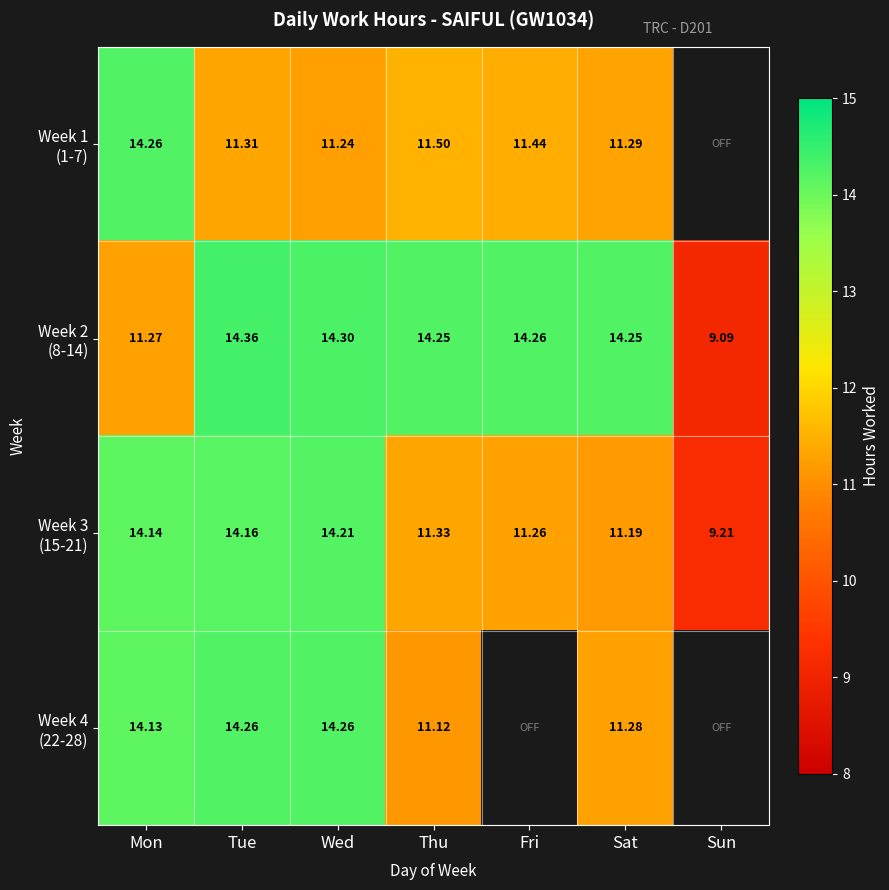

What is the sum of the Week 4 (22-28) values at Thu and Tue?

25.4